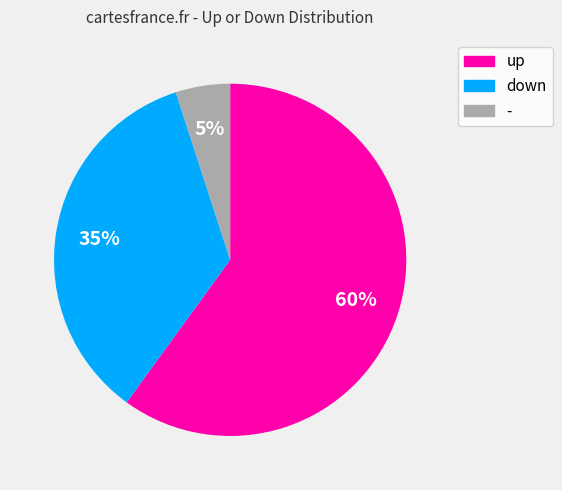

How many segments does this pie chart have?

3